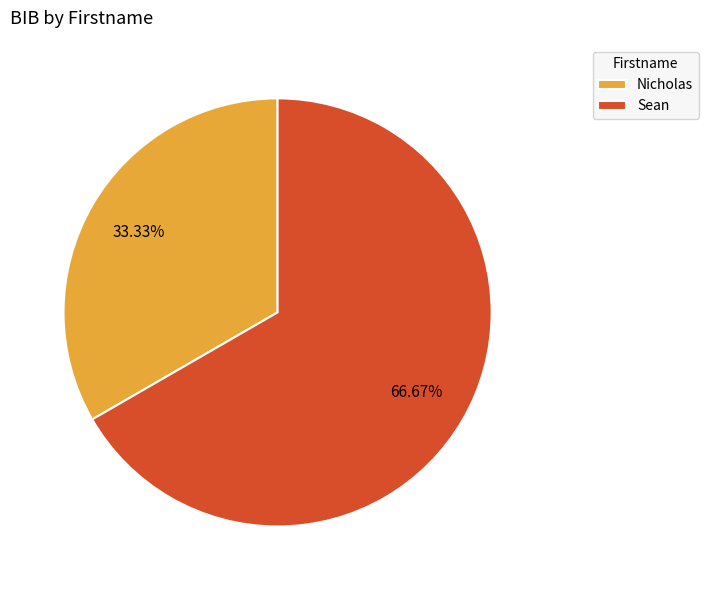

Count the number of slices in the pie.

2